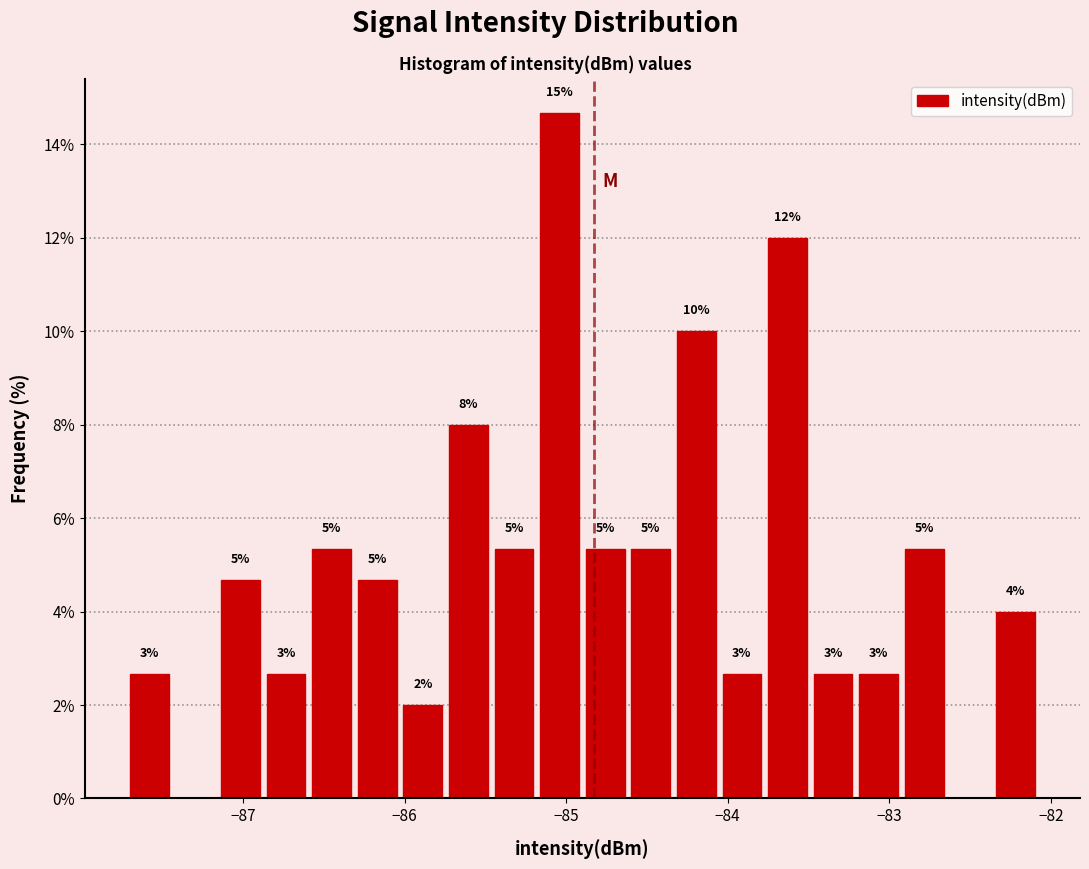

Read against the x-axis, roughly where is the centre of the tallest bar?

-85.0